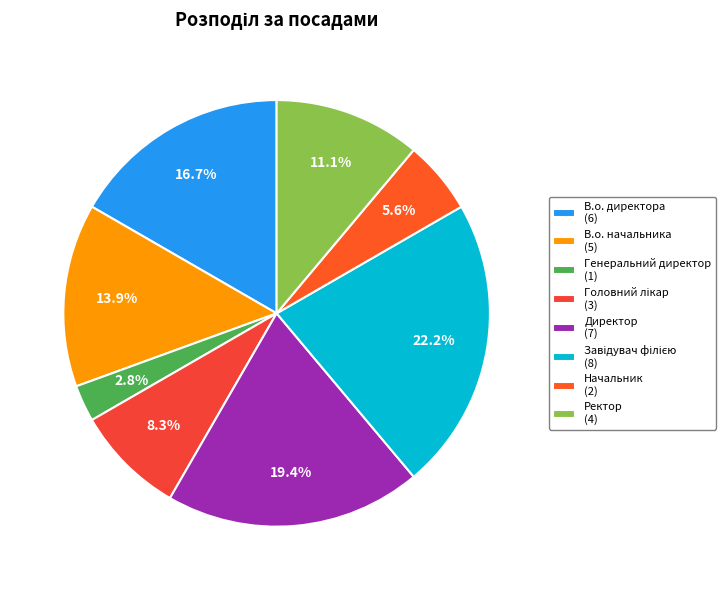

Rank the categories by value from highest to lowest.

Завідувач філією, Директор, В.о. директора, В.о. начальника, Ректор, Головний лікар, Начальник, Генеральний директор